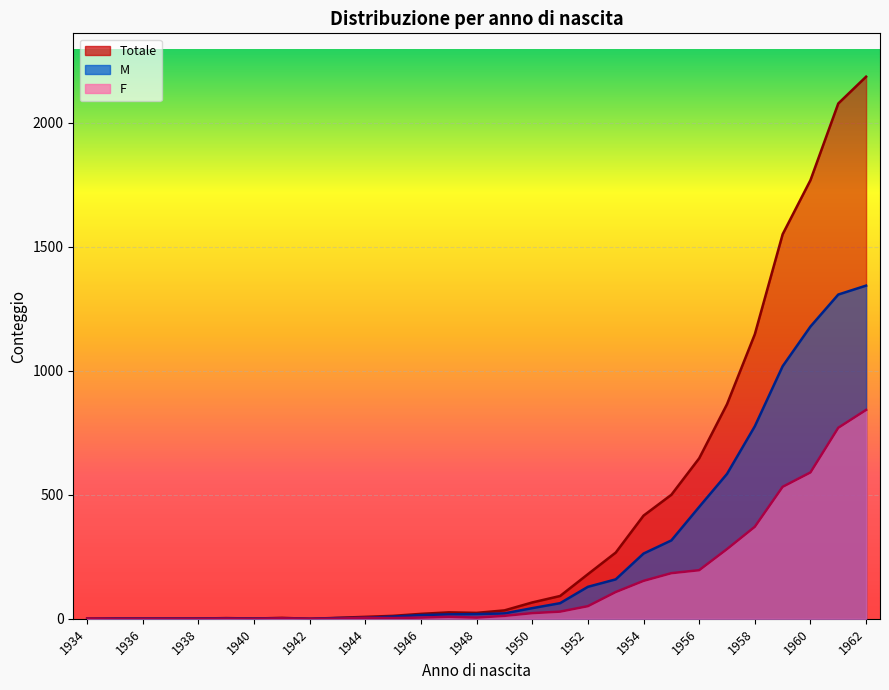

Is it true that F equals 5 at 1948?

True